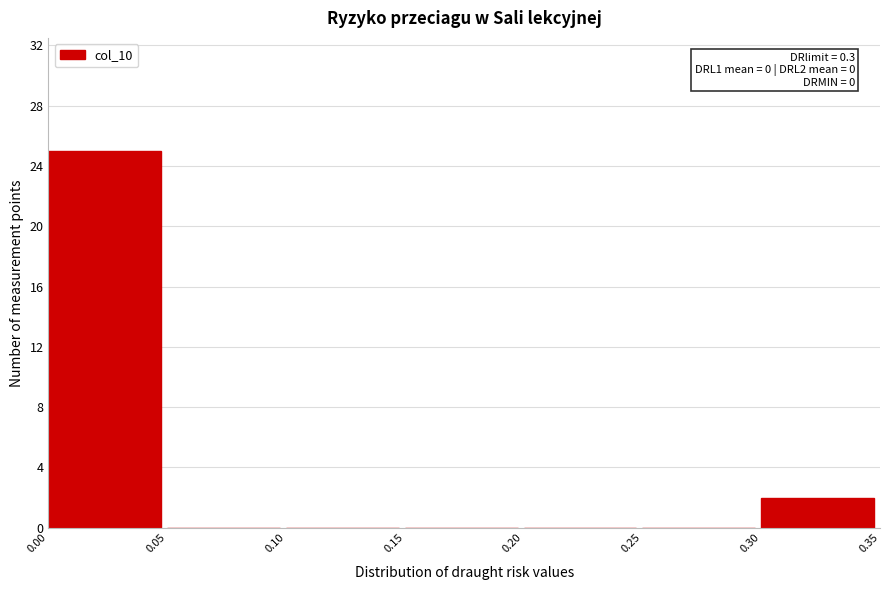

Which range on the x-axis has the tallest bar?

0.00 to 0.05